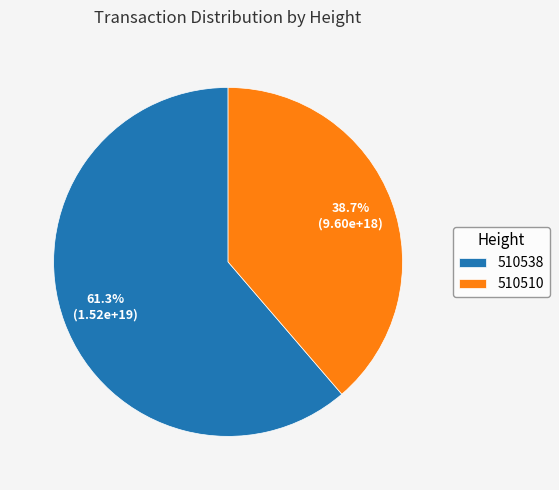

The 510510 slice represents 39% of the pie. True or false?

True